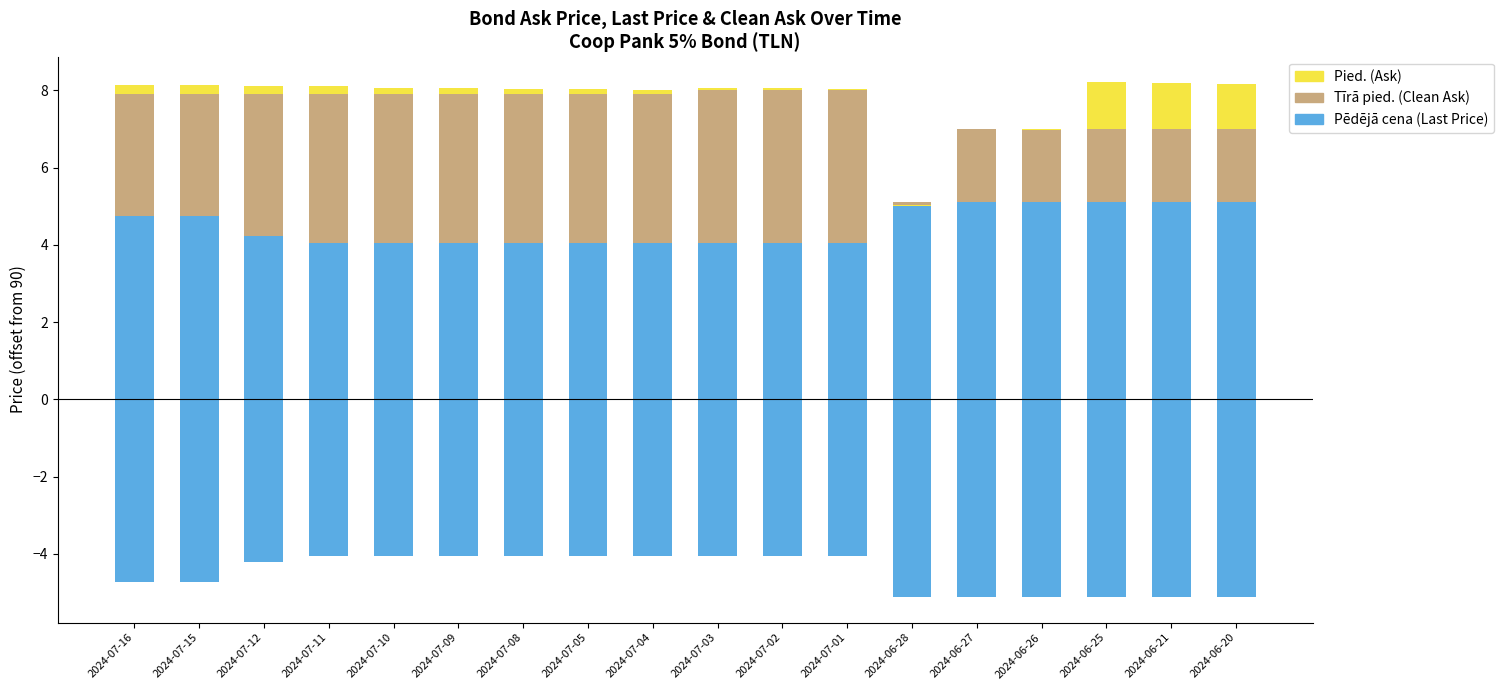

Which series has the largest range (max minus min)?

Tīrā pied.